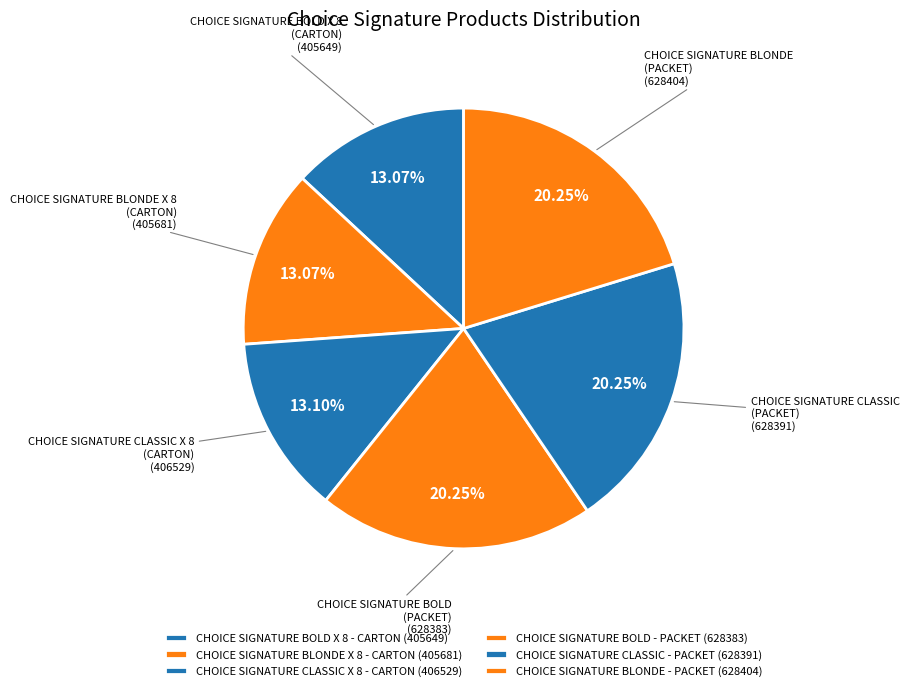

How much of the chart is everything except CHOICE SIGNATURE BLONDE X 8 - CARTON?

86.9%